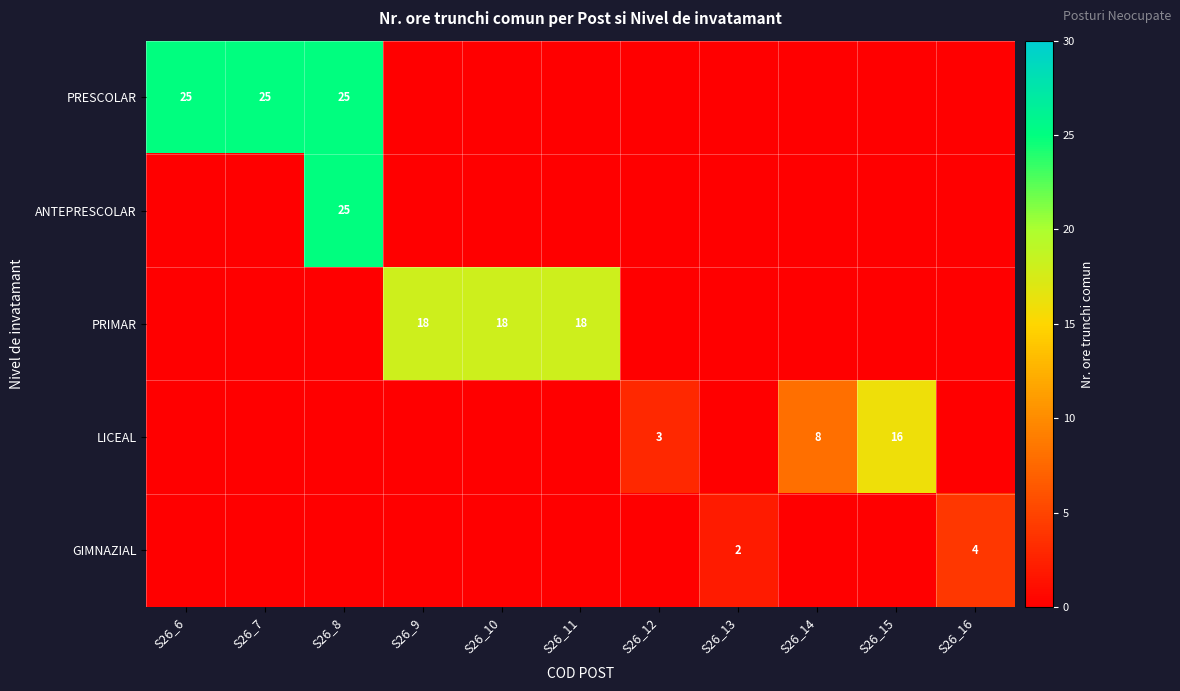

The PRIMAR series shows 24 at S26_10. True or false?

False